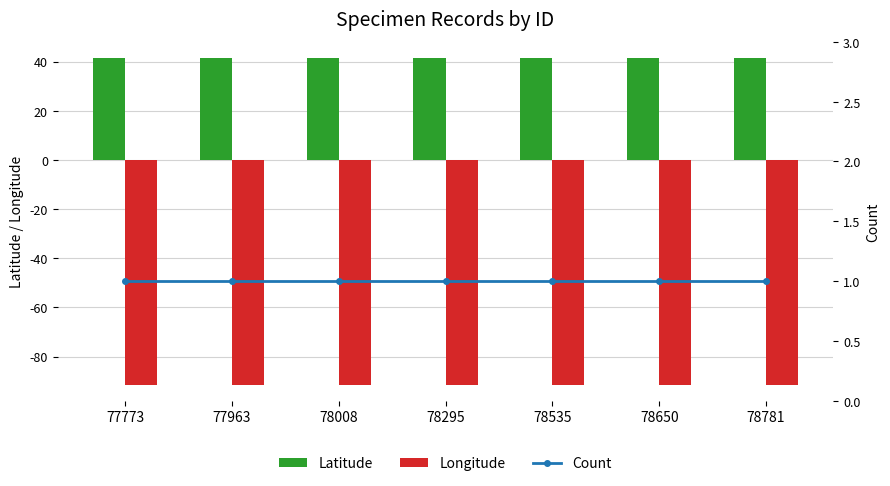

Which series changed the most between 77773 and 78781?

Latitude